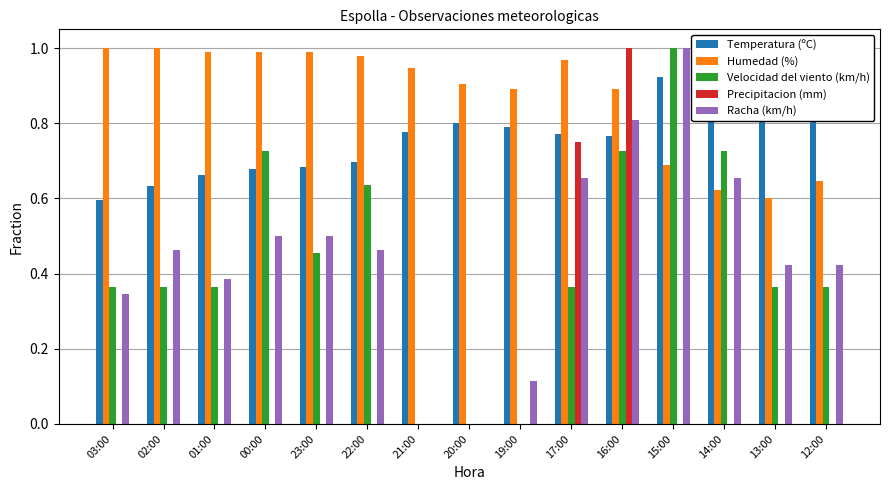

What is the sum of the Temperatura (ºC) values at 02:00 and 16:00?

1.4